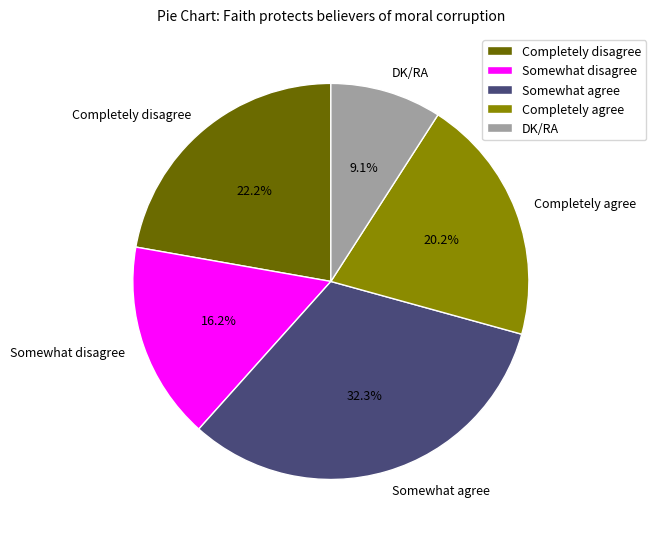

How much of the chart is everything except Completely disagree?

77.8%